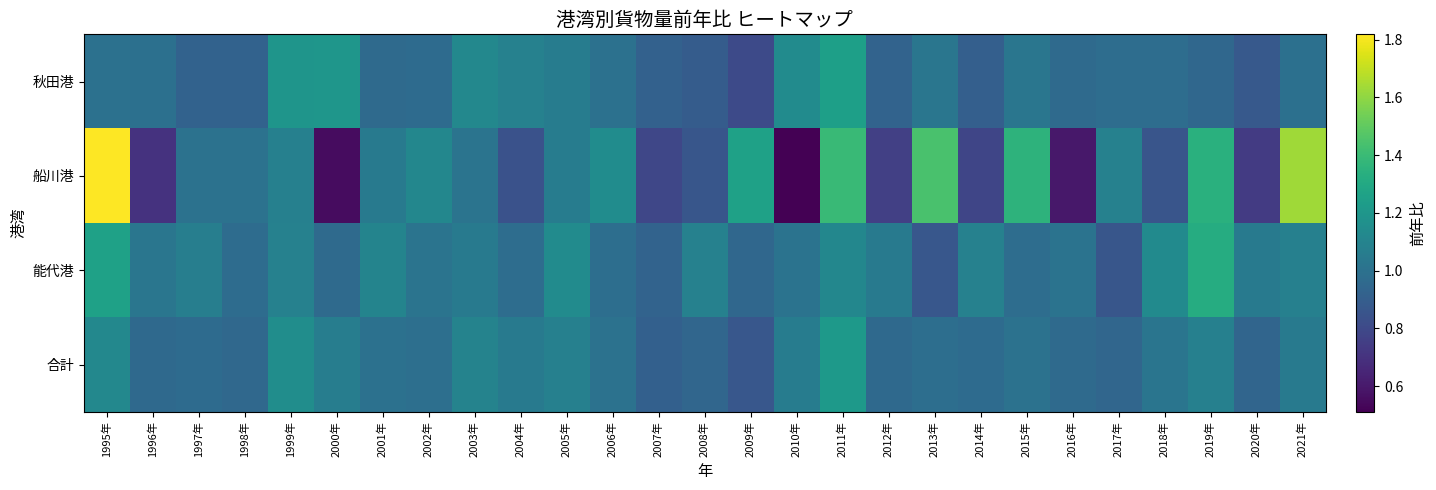

Reading left to right, extract all data points from this chart.

秋田港: 1995年=1.0	1996年=1.0	1997年=0.9	1998年=0.9	1999年=1.2	2000年=1.2	2001年=1.0	2002年=1.0	2003年=1.1	2004年=1.1	2005年=1.1	2006年=1.0	2007年=0.9	2008年=0.9	2009年=0.8	2010年=1.1	2011年=1.2	2012年=0.9	2013年=1.0	2014年=0.9	2015年=1.0	2016年=1.0	2017年=1.0	2018年=1.0	2019年=0.9	2020年=0.9	2021年=1.0
船川港: 1995年=1.8	1996年=0.7	1997年=1.0	1998年=1.0	1999年=1.1	2000年=0.6	2001年=1.0	2002年=1.1	2003年=1.0	2004年=0.8	2005年=1.1	2006年=1.1	2007年=0.8	2008年=0.9	2009年=1.3	2010年=0.5	2011年=1.4	2012年=0.8	2013年=1.4	2014年=0.8	2015年=1.4	2016年=0.6	2017年=1.1	2018年=0.9	2019年=1.3	2020年=0.7	2021年=1.6
能代港: 1995年=1.3	1996年=1.0	1997年=1.1	1998年=1.0	1999年=1.1	2000年=1.0	2001年=1.1	2002年=1.0	2003年=1.0	2004年=1.0	2005年=1.1	2006年=1.0	2007年=0.9	2008年=1.1	2009年=0.9	2010年=1.0	2011年=1.1	2012年=1.1	2013年=0.9	2014年=1.1	2015年=1.0	2016年=1.0	2017年=0.9	2018年=1.1	2019年=1.3	2020年=1.0	2021年=1.1
合計: 1995年=1.1	1996年=1.0	1997年=1.0	1998年=1.0	1999年=1.1	2000年=1.1	2001年=1.0	2002年=1.0	2003年=1.1	2004年=1.0	2005年=1.1	2006年=1.0	2007年=0.9	2008年=0.9	2009年=0.9	2010年=1.1	2011年=1.2	2012年=1.0	2013年=1.0	2014年=1.0	2015年=1.0	2016年=1.0	2017年=0.9	2018年=1.0	2019年=1.1	2020年=0.9	2021年=1.1